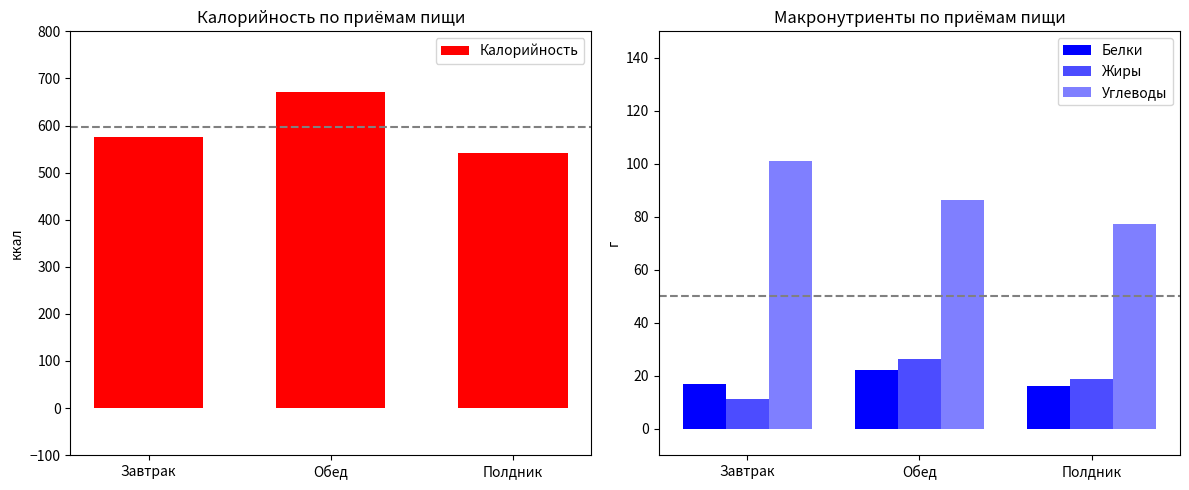

How many bars are there in each group?

4